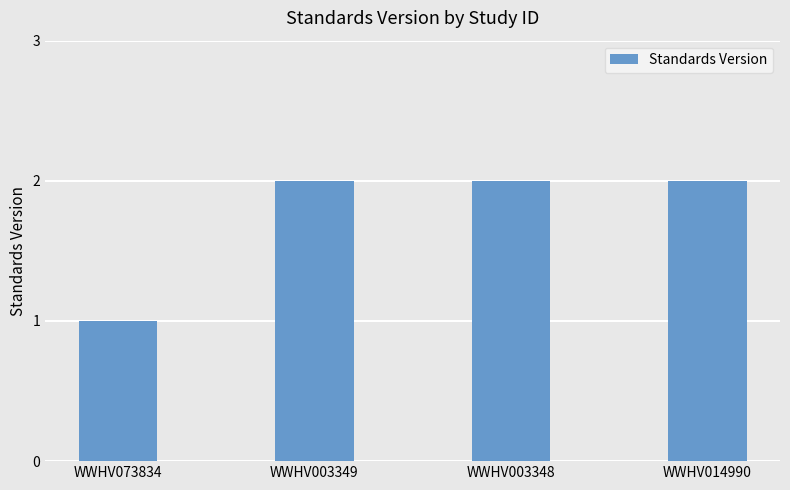

The value at WWHV003348 is 3. True or false?

False